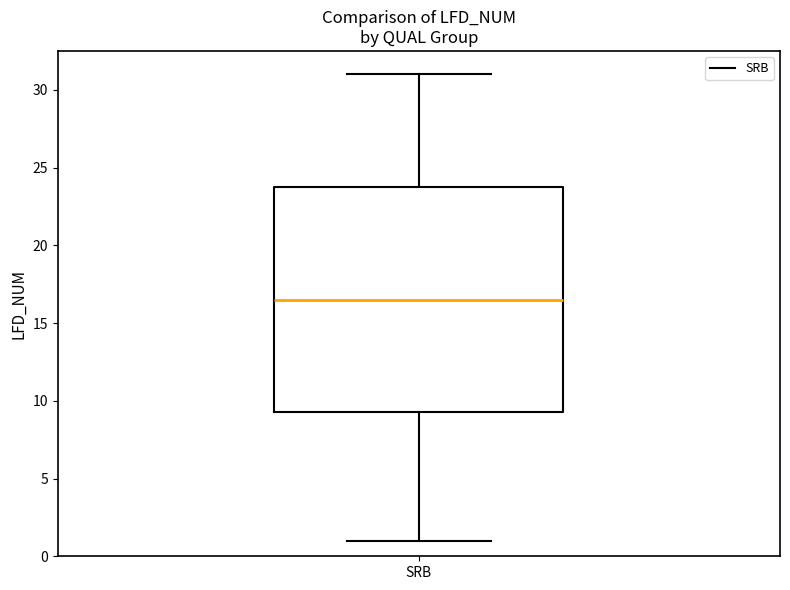

Transcribe this box plot: give where the median line is, the range the box spans, and where the two whiskers end, as read against the y-axis. The values are not printed on the chart, so give them approximately, as read against the axis.

median 16.5, box 9.5 to 24.0, whiskers 1.0 to 31.0